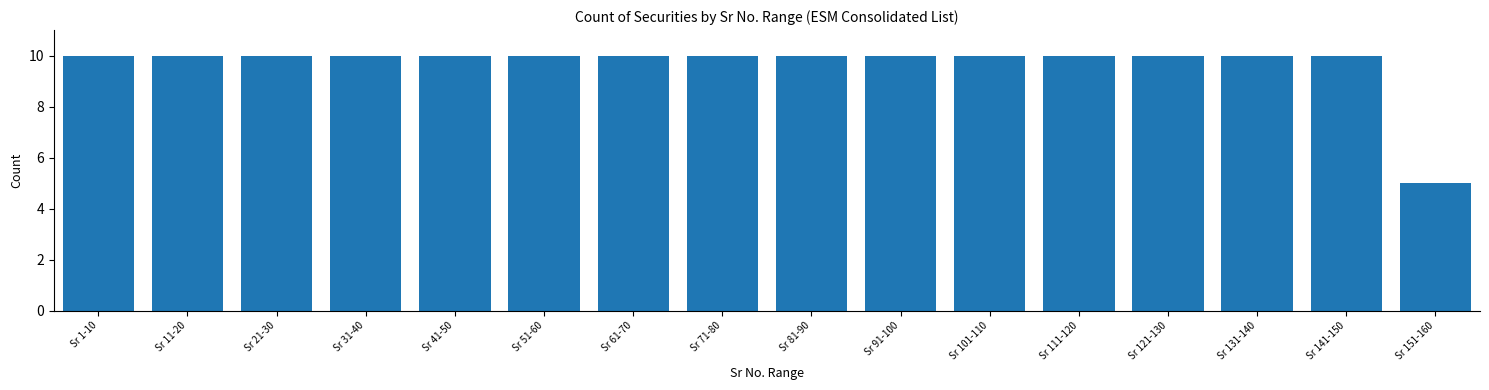

Reading left to right, what are all the values shown in this chart?

10	10	10	10	10	10	10	10	10	10	10	10	10	10	10	5